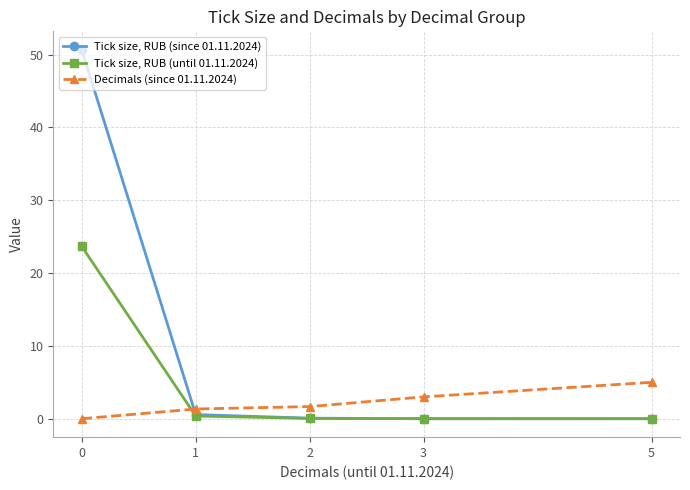

What is the difference between the maximum and minimum values in the Tick size, RUB (since 01.11.2024) series?

50.7